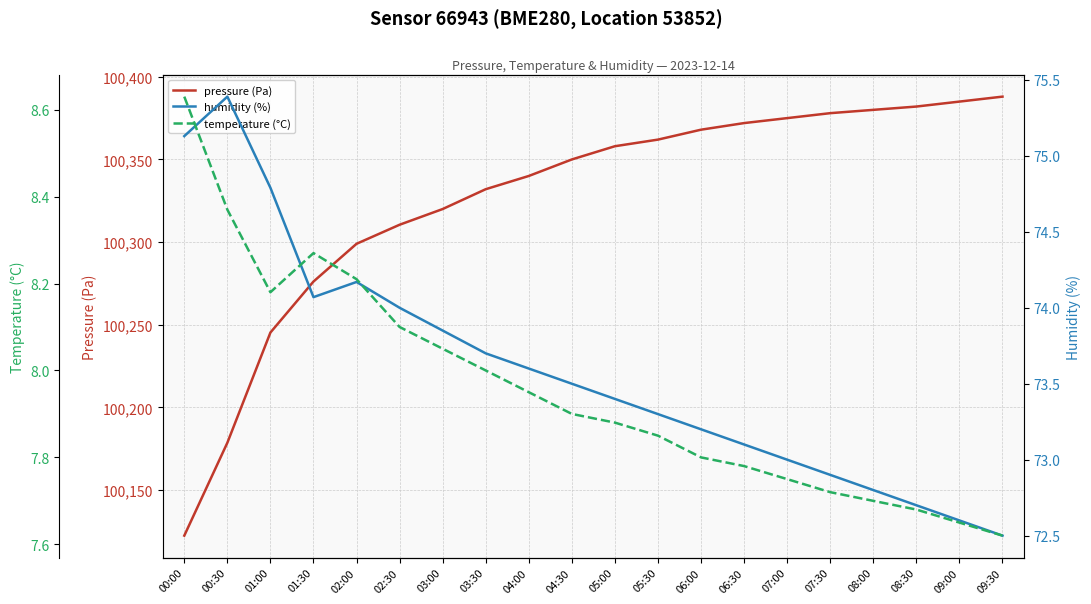

What value does the temperature (°C) series have at 09:30?

7.6